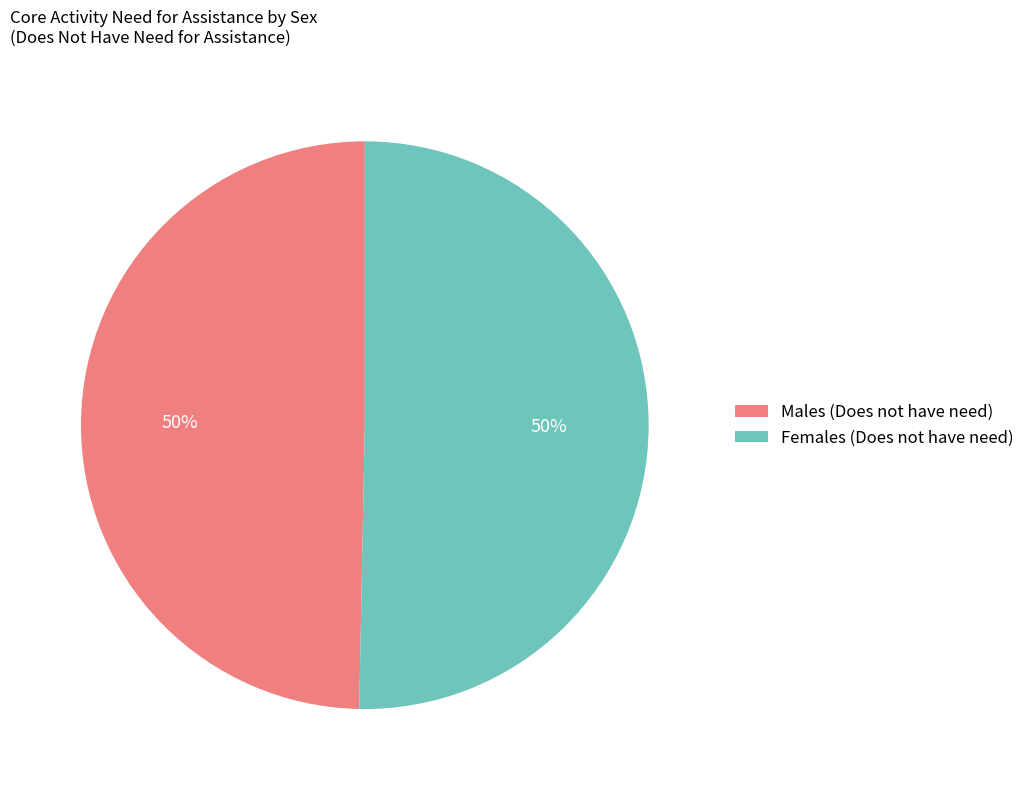

Do Females (Does not have need) and Males (Does not have need) together represent more than half of the pie?

Yes